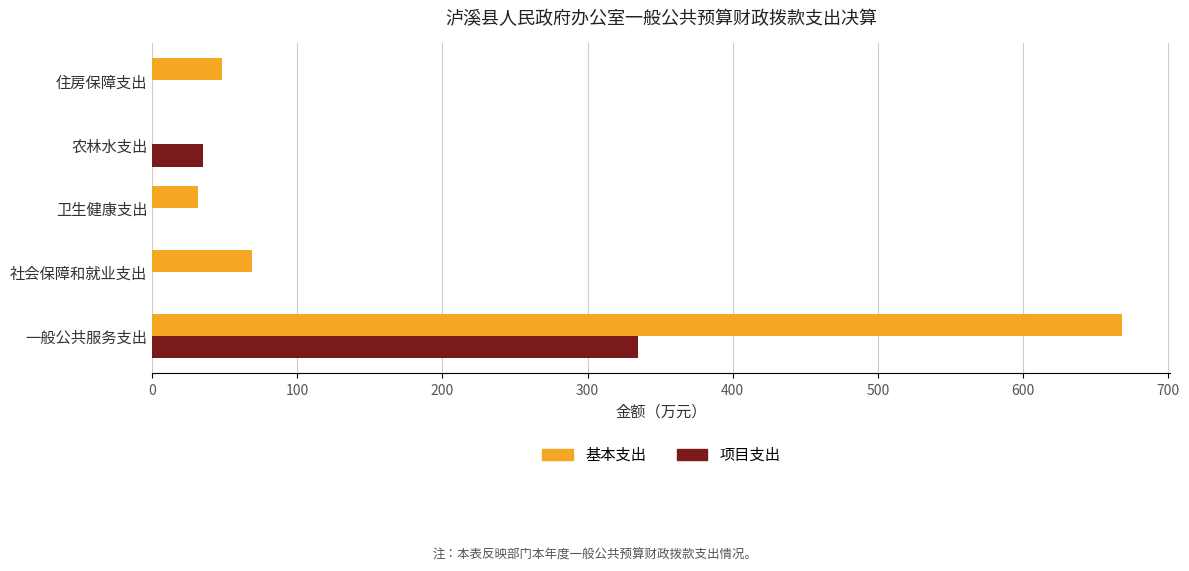

What is the maximum value shown in the chart?

668.1